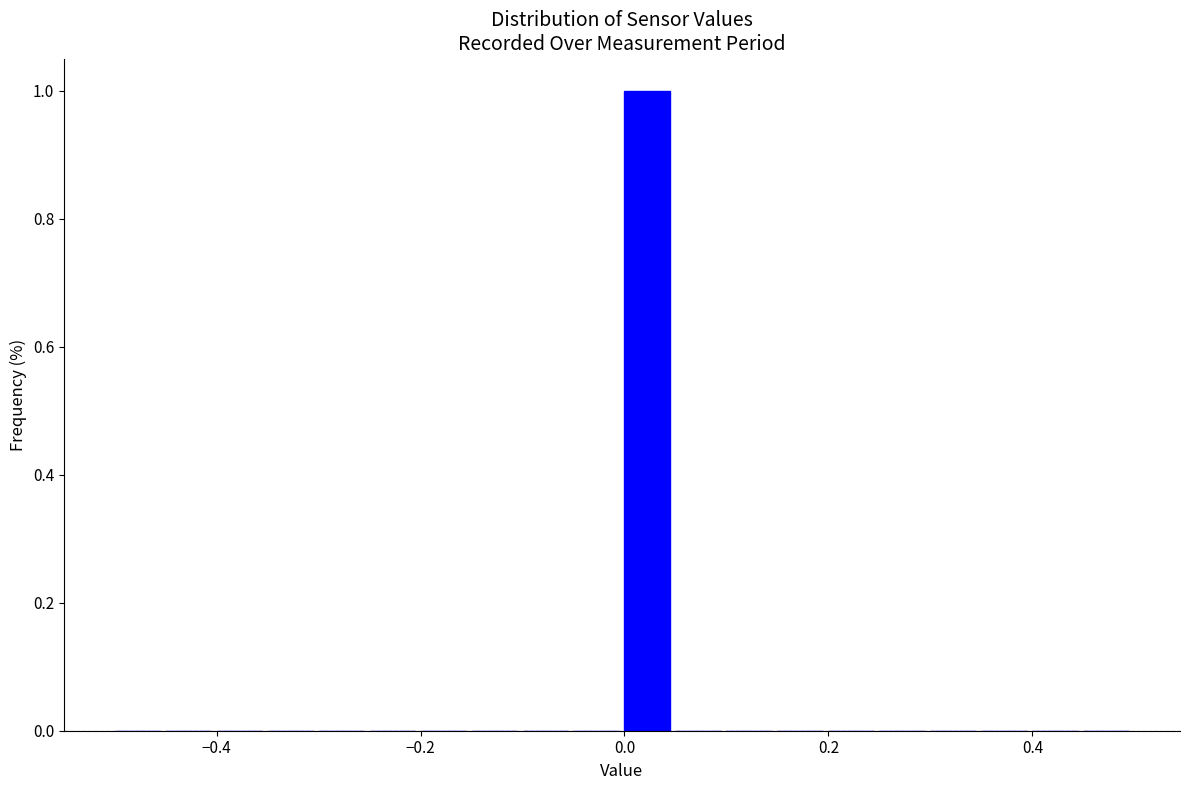

Around what value on the x-axis is the tallest bar? Give the approximate position of its centre, as read against the axis.

0.02